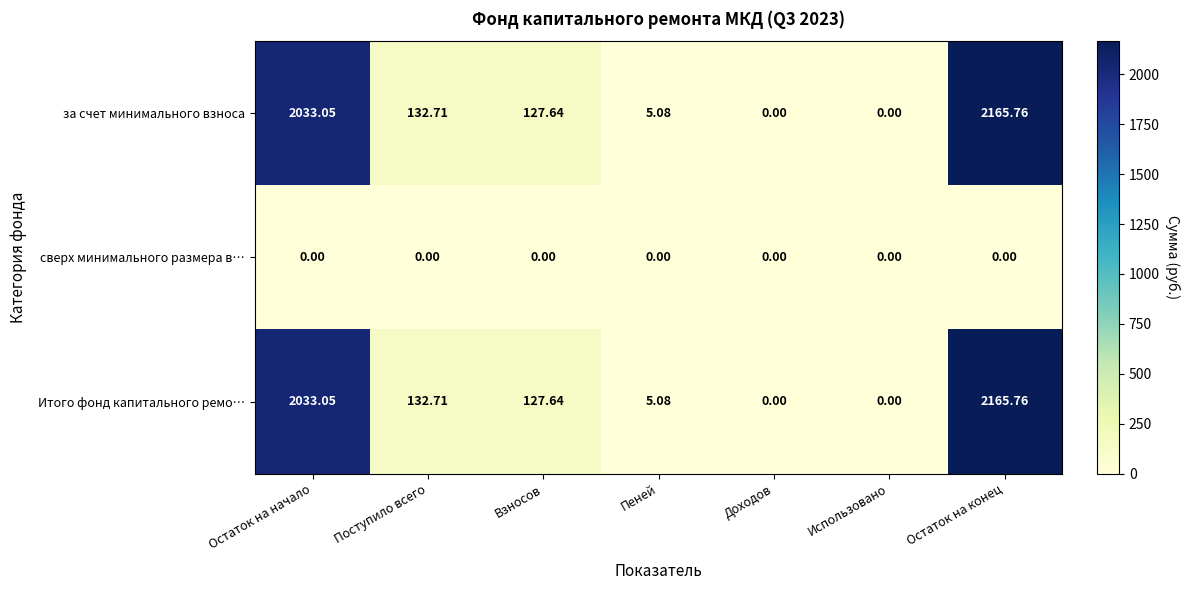

At which label is Итого фонд капитального ремо… closest to 1082?

Поступило всего